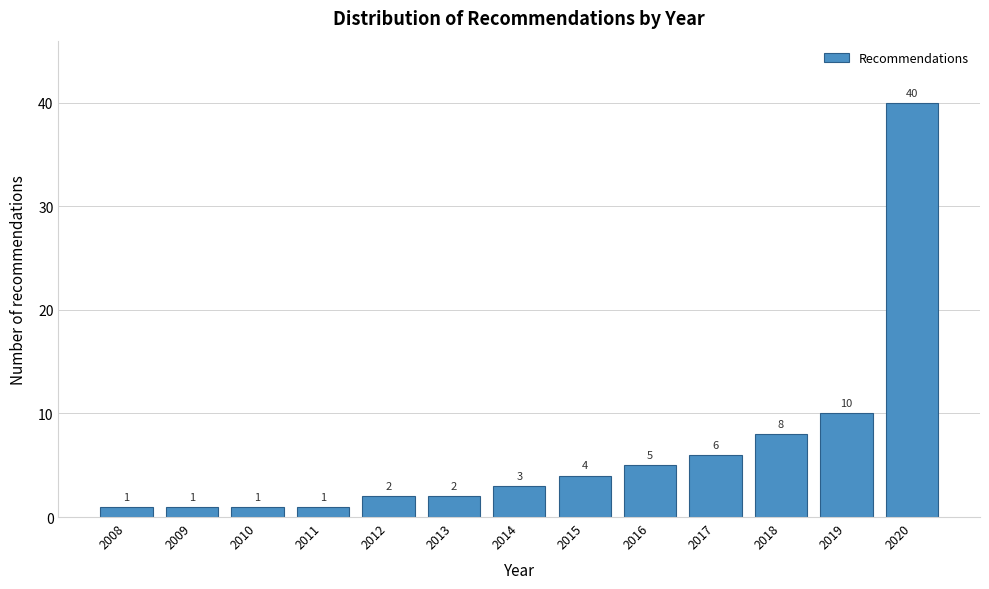

Reading right to left, transcribe all the data shown in this chart.

40	10	8	6	5	4	3	2	2	1	1	1	1